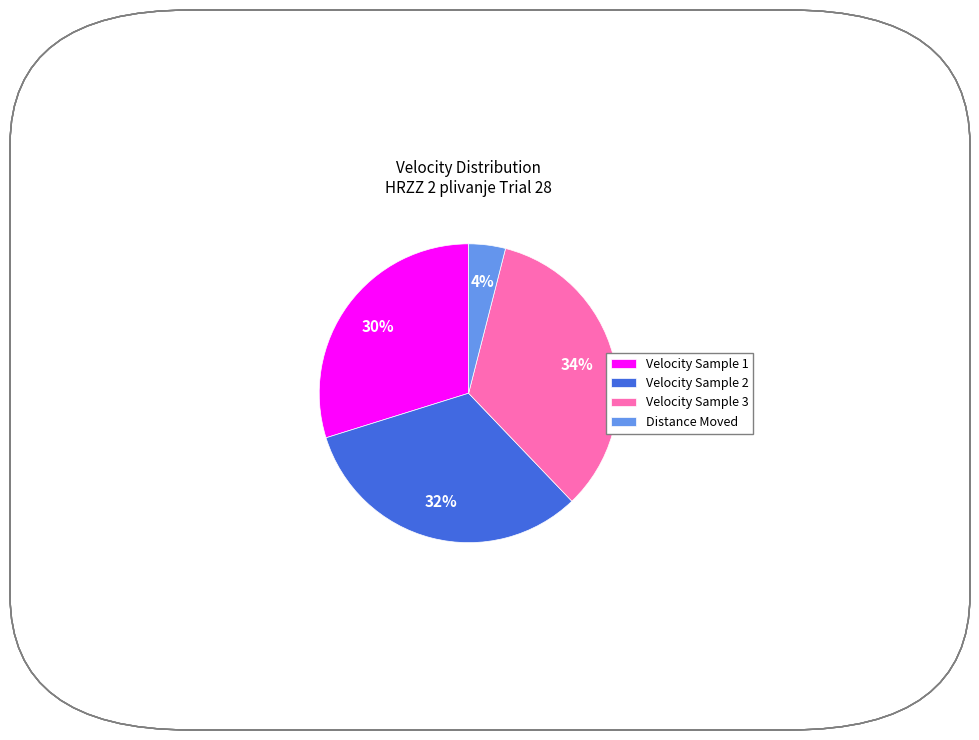

To the nearest percent, what is the combined percentage of Velocity Sample 1 and Distance Moved?

34%